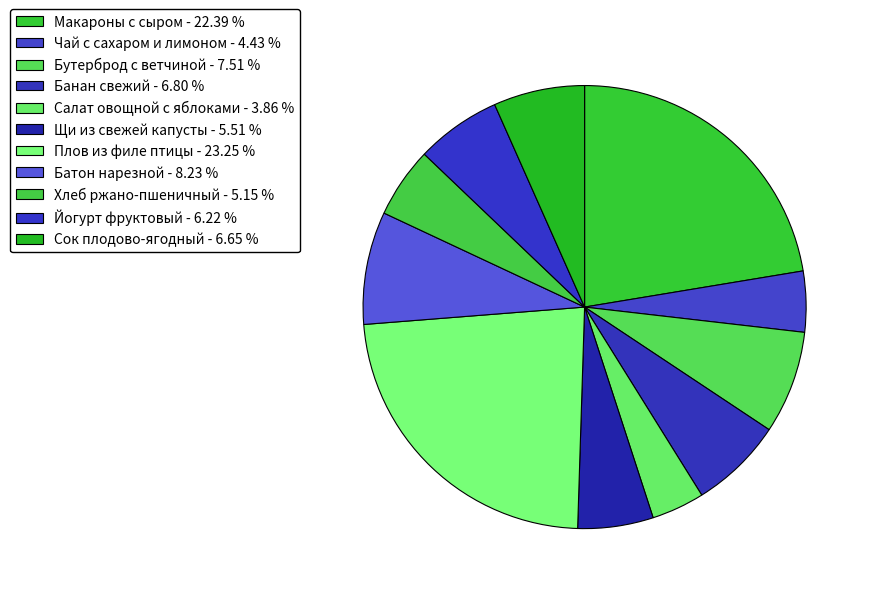

Combined, what portion of the pie is Сок плодово-ягодный and Салат овощной с яблоками?

10.5%